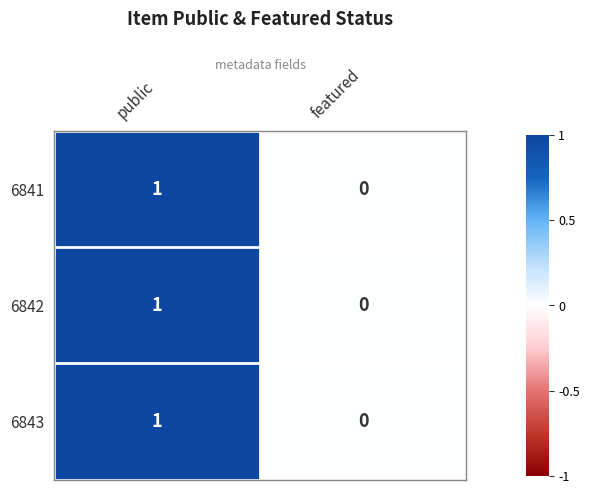

Where is 6842 nearest to the value 0?

featured